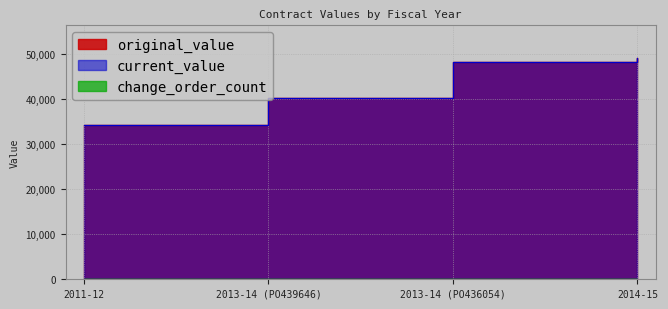

How many categories are shown in the chart?

4